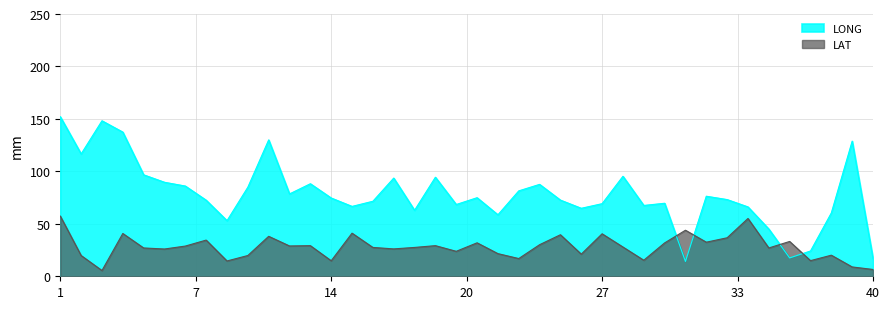

The LAT series shows 51.1 at 13. True or false?

False